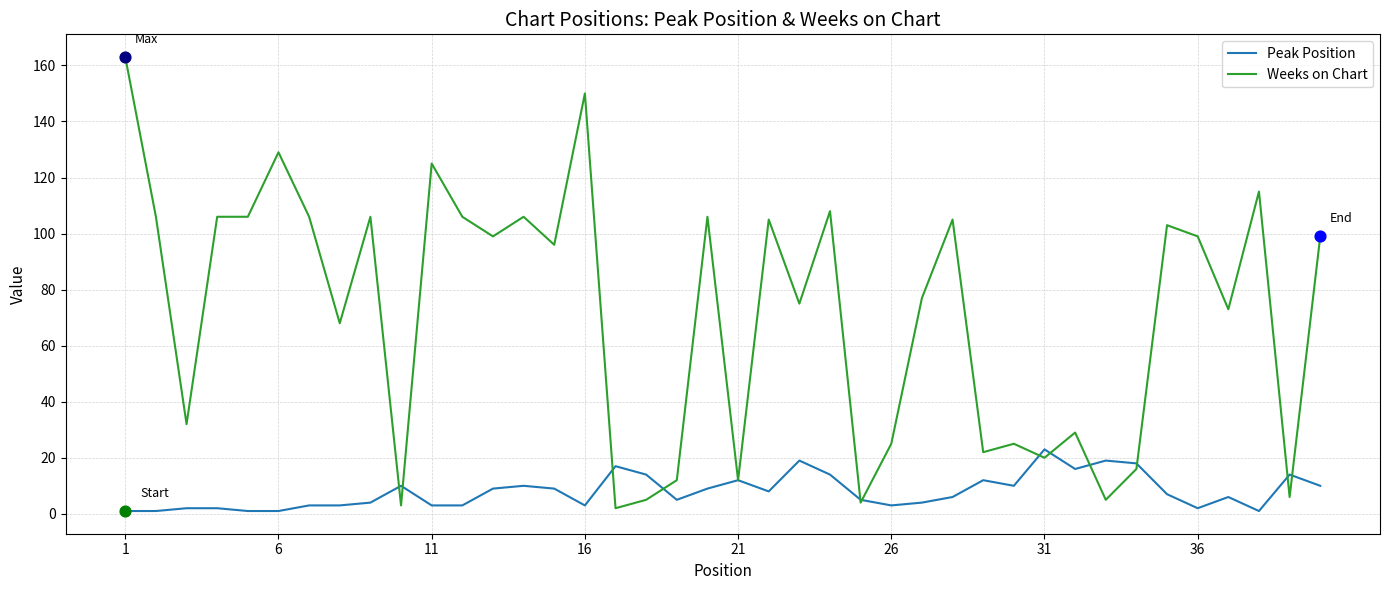

Which series has the largest range (max minus min)?

Weeks on Chart